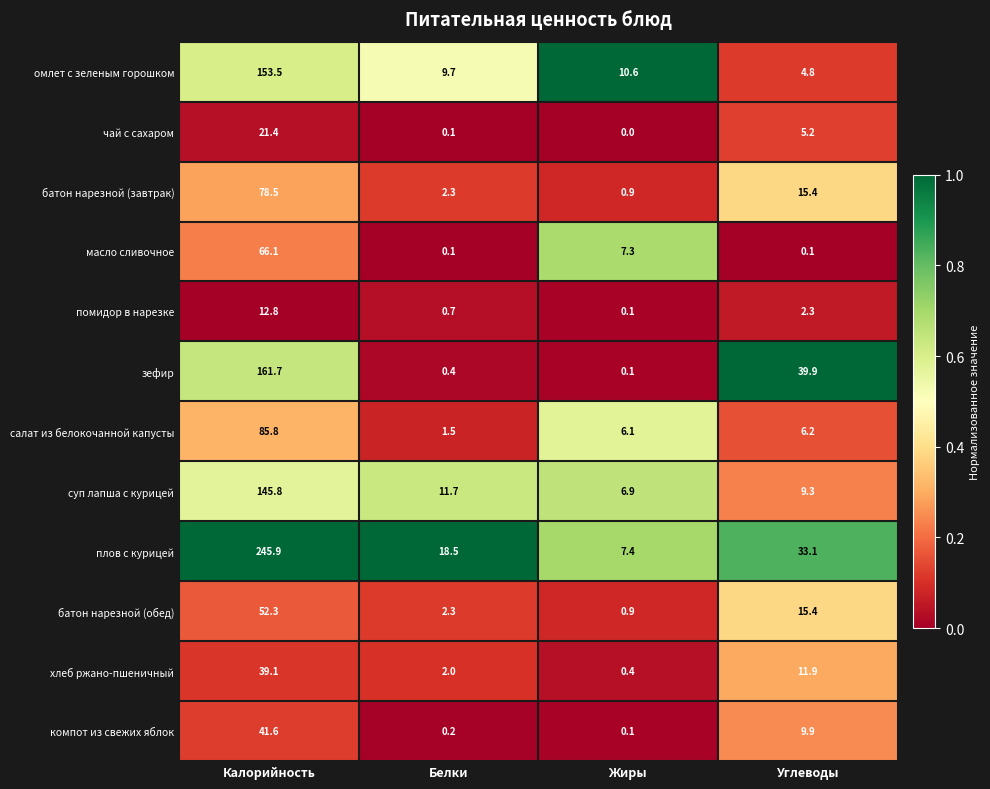

True or false: батон нарезной (завтрак) has a value of 108.7 at Калорийность.

False